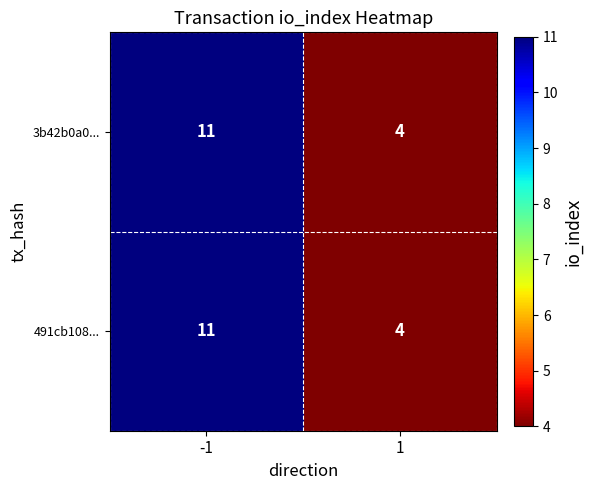

What is the approximate value of 491cb108... at 1?

4